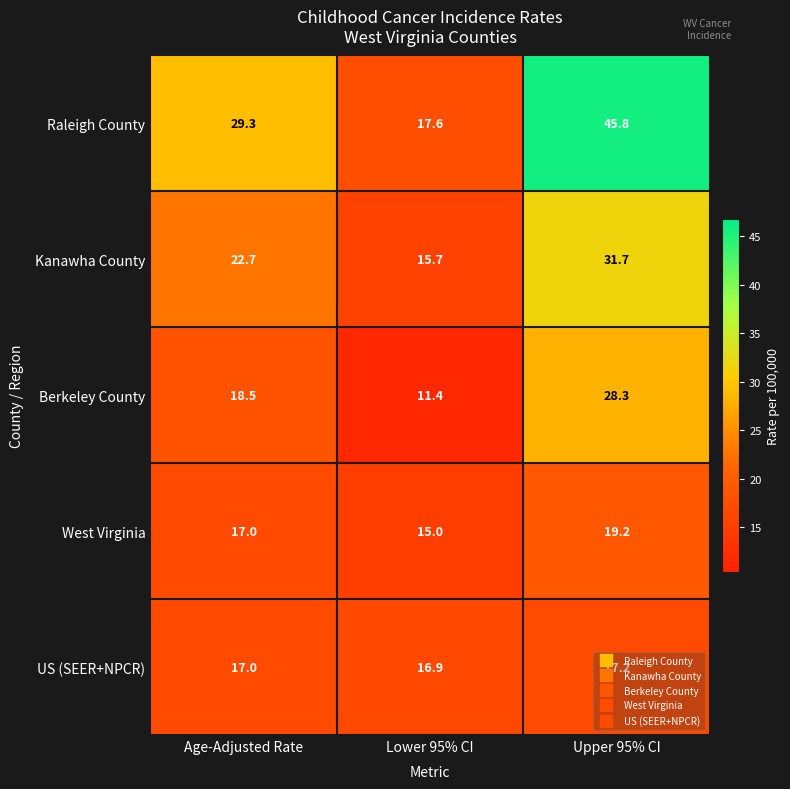

What is the difference between the maximum and minimum values in the Kanawha County series?

16.0